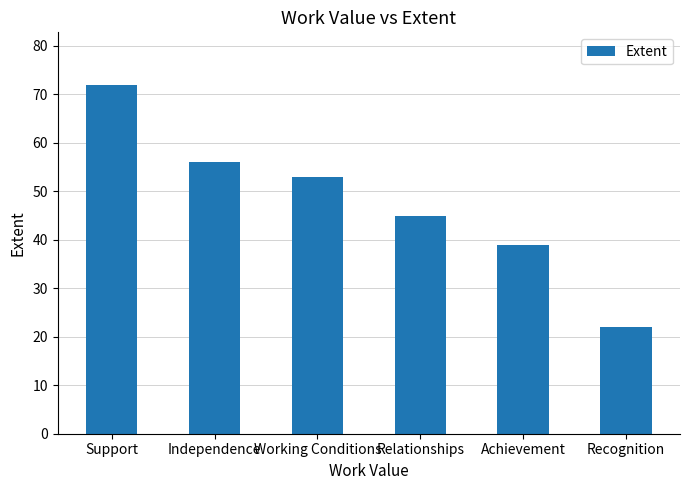

What is the value of the 4th bar from the left?

45